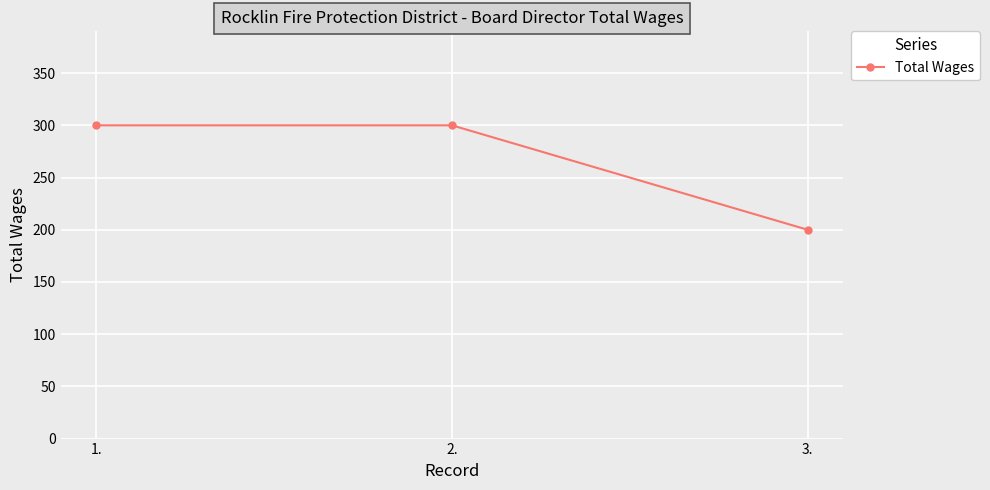

Does the chart have visible grid lines?

Yes